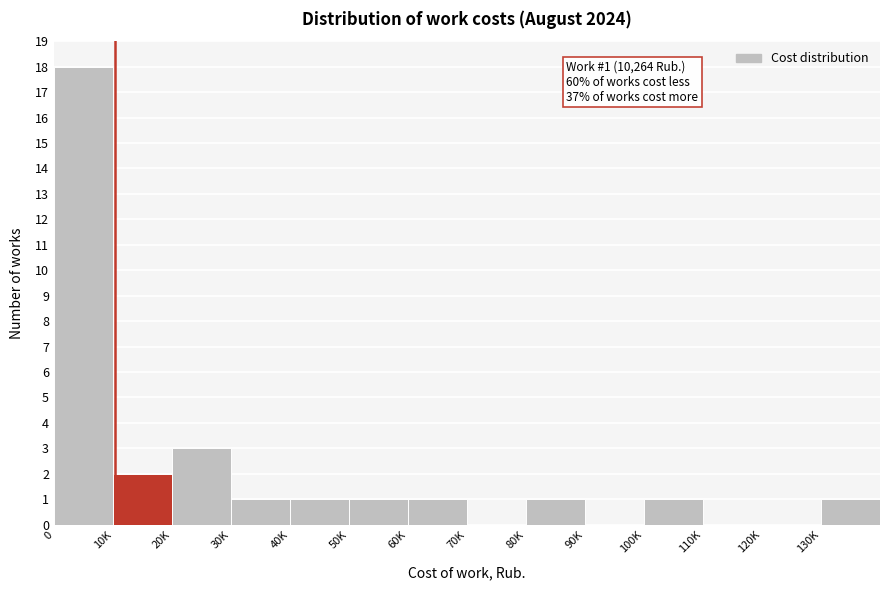

Reading left to right, extract all data points from this chart.

0=18	10K=2	20K=3	30K=1	40K=1	50K=1	60K=1	70K=0	80K=1	90K=0	100K=1	110K=0	120K=0	130K=1